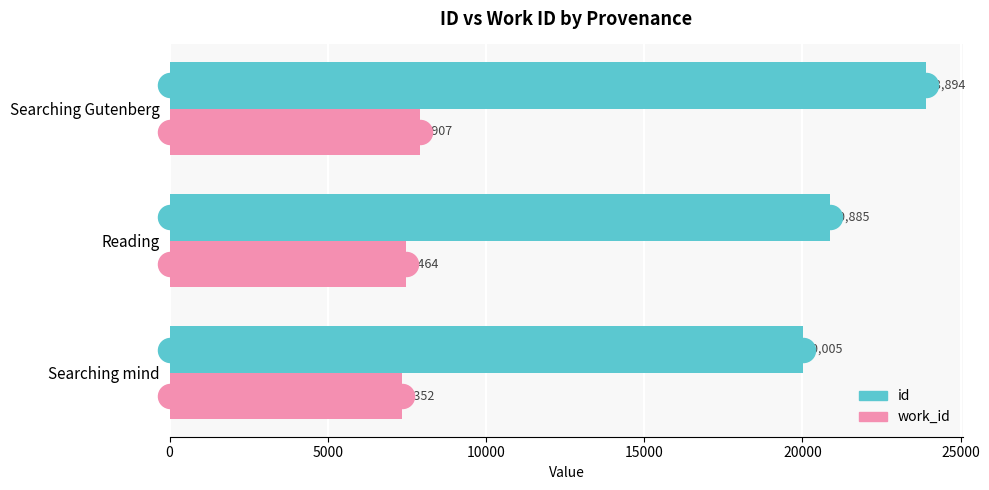

At how many categories does at least one series exceed 22795?

1